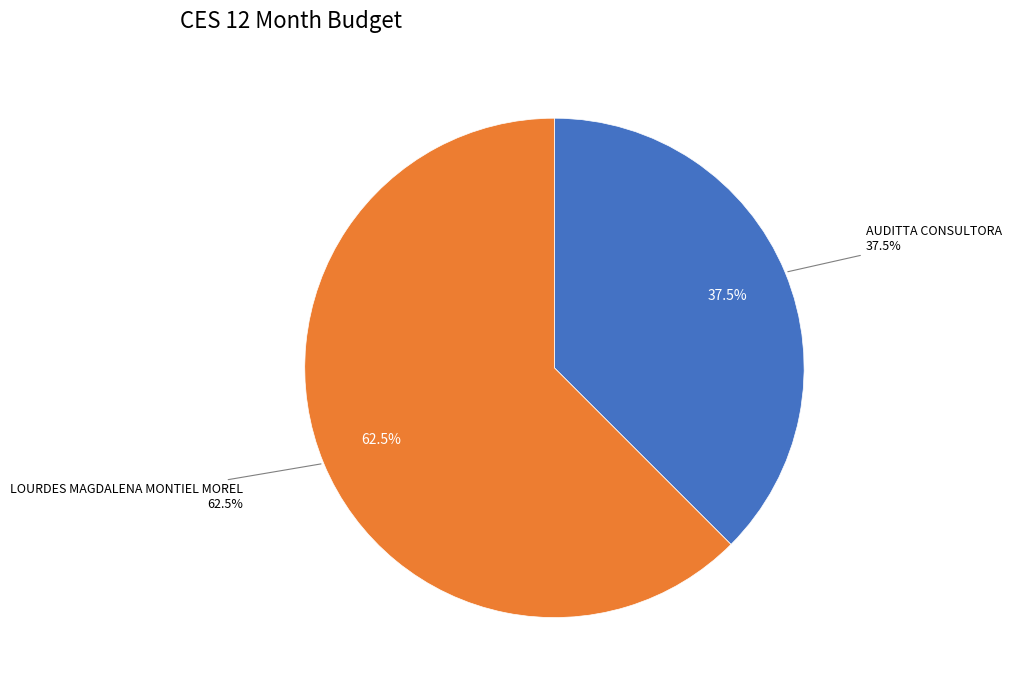

What percentage do LOURDES MAGDALENA MONTIEL MOREL and AUDITTA CONSULTORA together represent?

100.0%